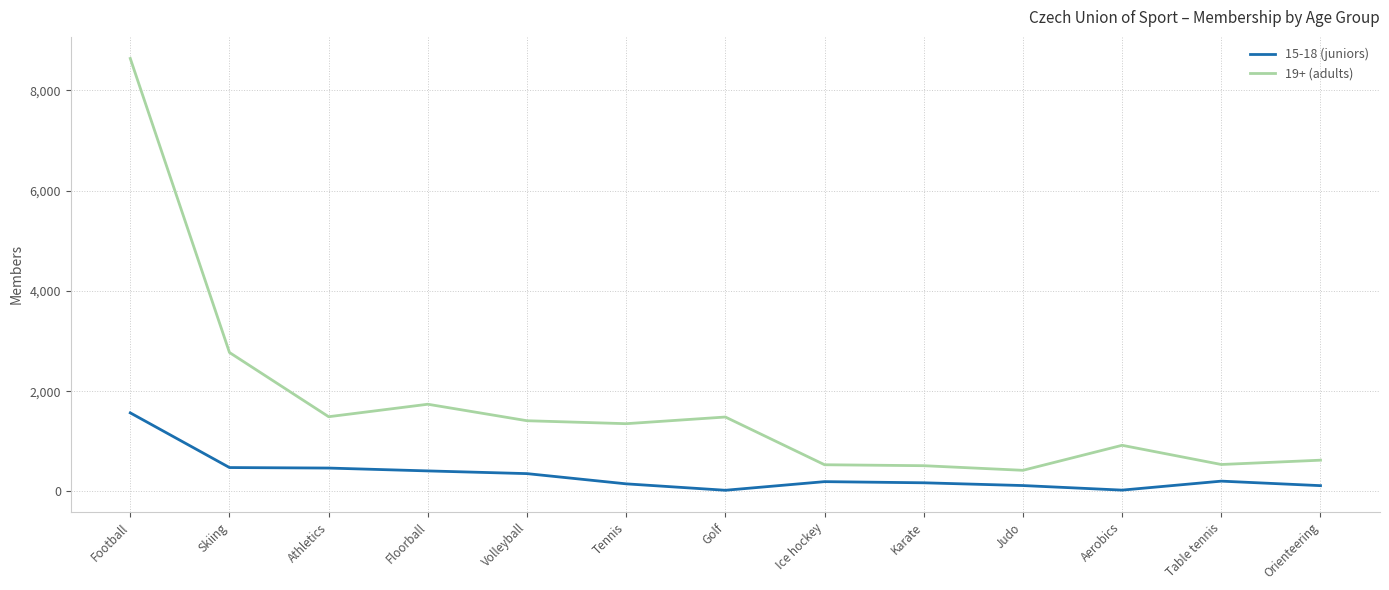

At which category is the sum across all series the highest?

Football